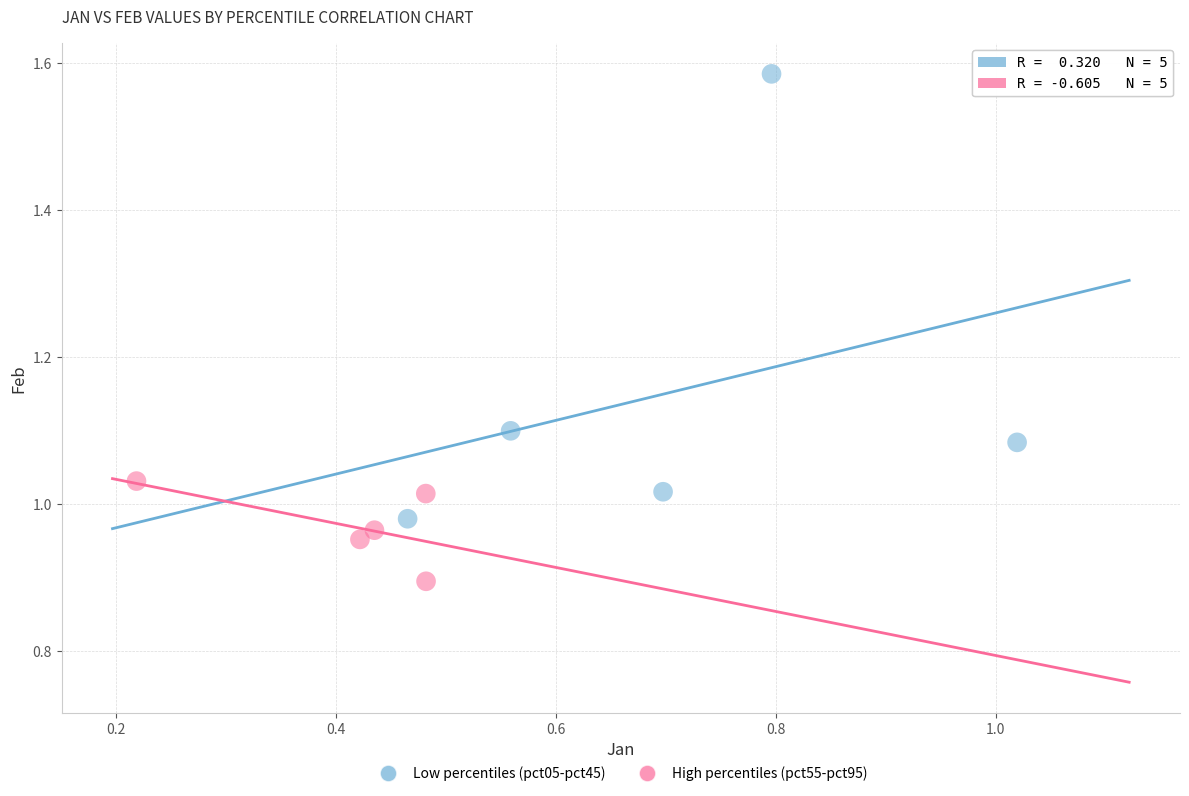

What are all the series names shown in the legend?

Low percentiles (pct05-pct45), High percentiles (pct55-pct95)